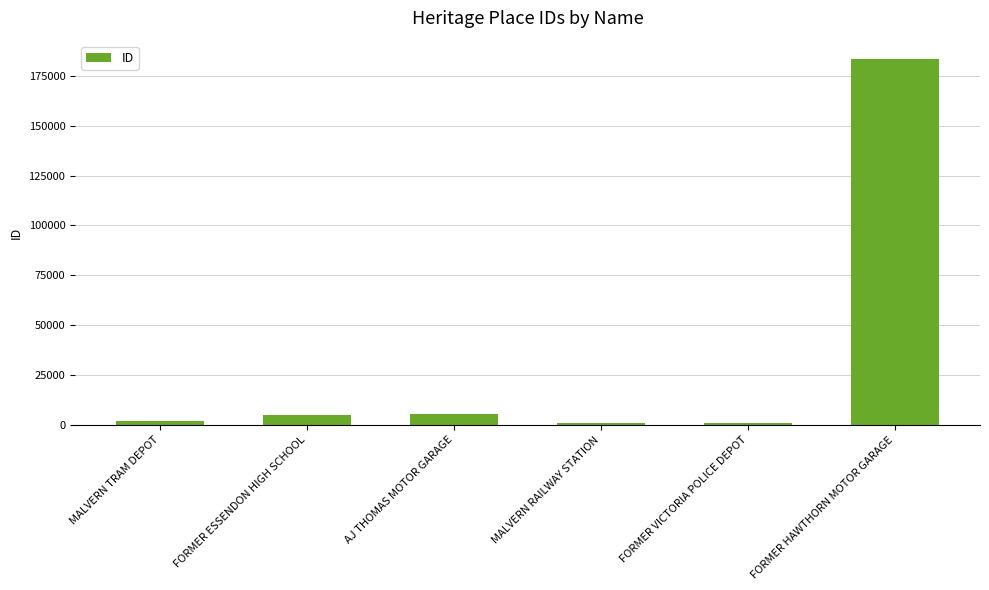

What is the difference between the second highest and minimum values?

4615